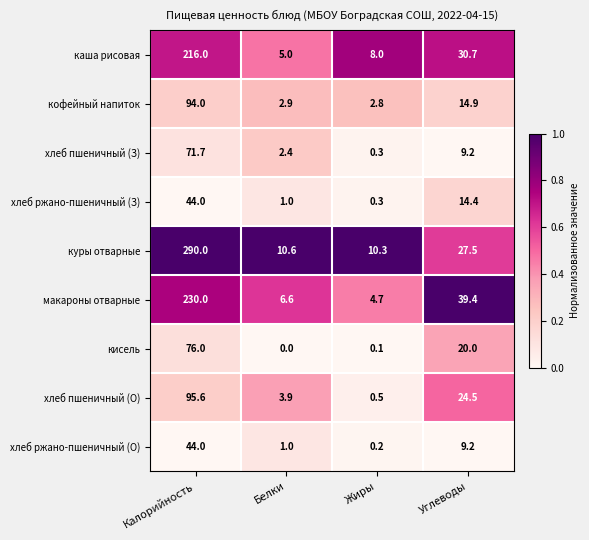

What is the sum of all хлеб ржано-пшеничный (З) values?

59.7